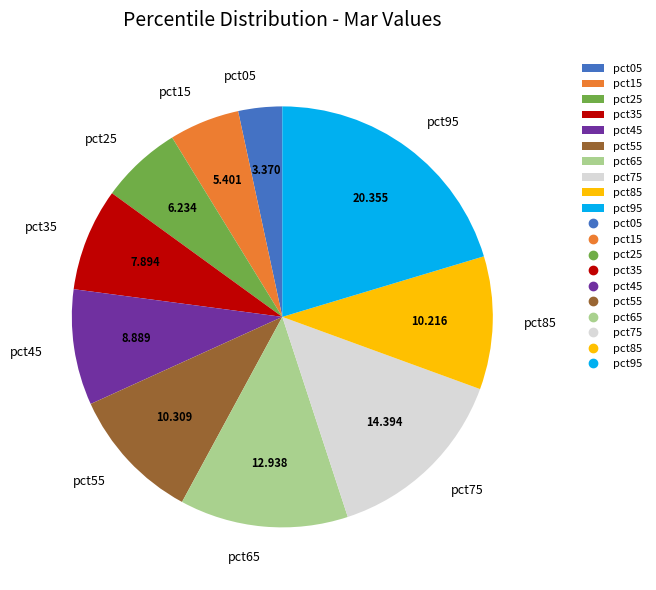

Combined, do pct35 and pct25 account for over 50%?

No